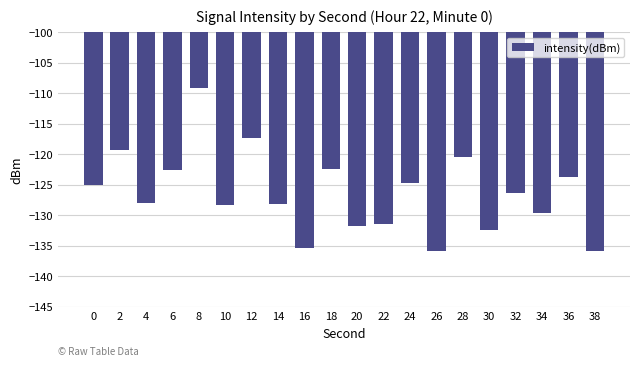

Read the value at 36.

-123.8